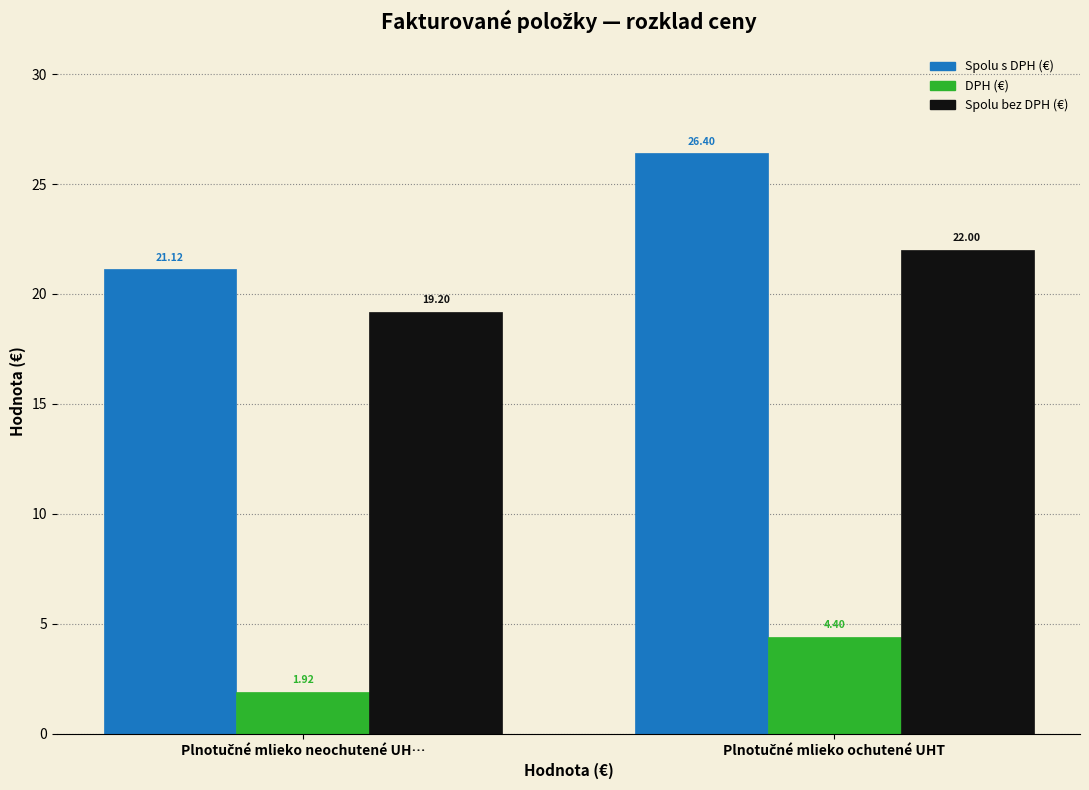

Which series has the largest range (max minus min)?

Spolu s DPH (€)